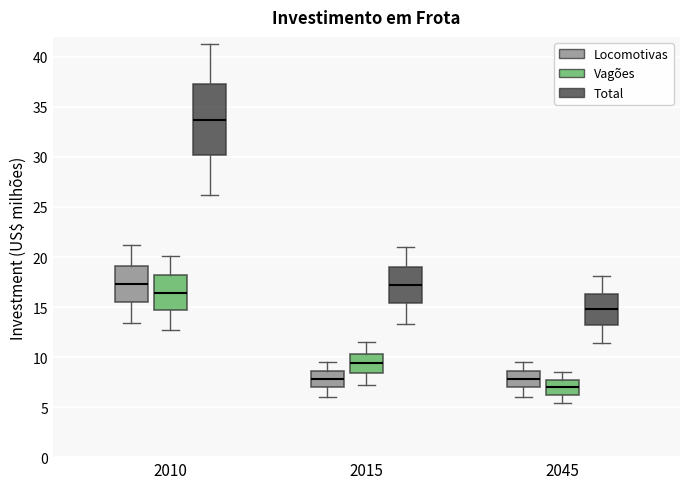

Which box has the highest median line?

2010 (Total)